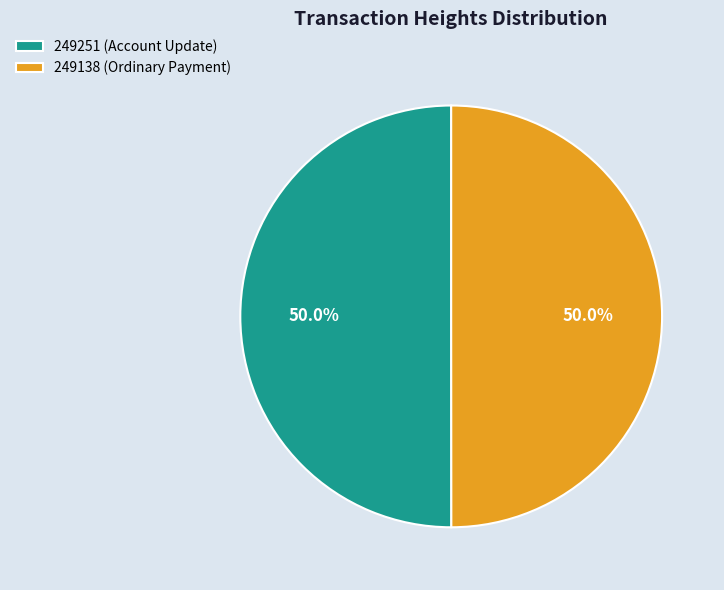

To the nearest percent, what is the average slice percentage?

50%